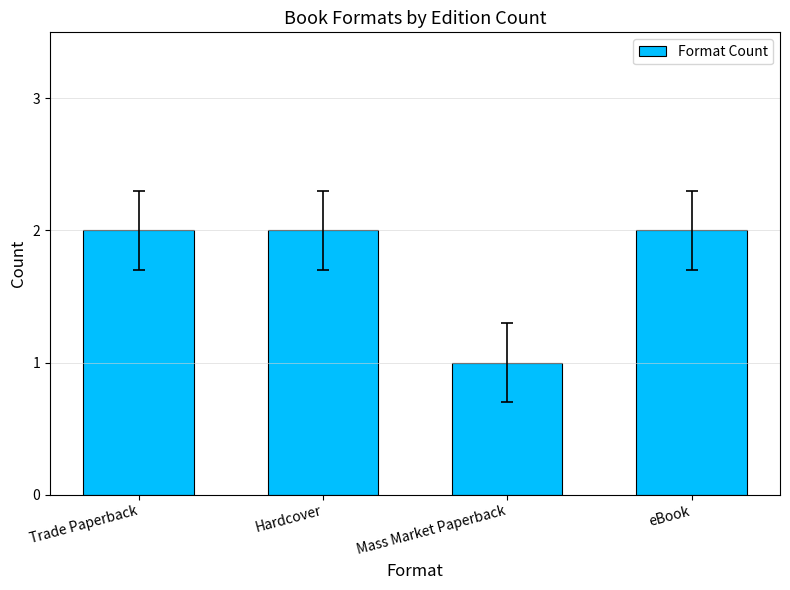

True or false: the data shows 3 at eBook.

False